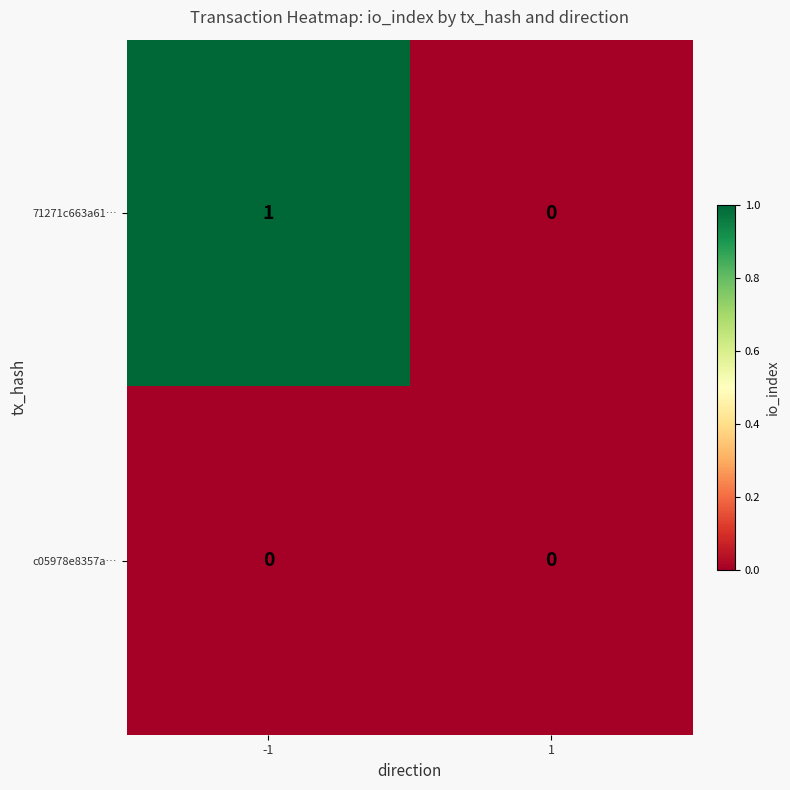

The 71271c663a61… series shows 1 at -1. True or false?

True